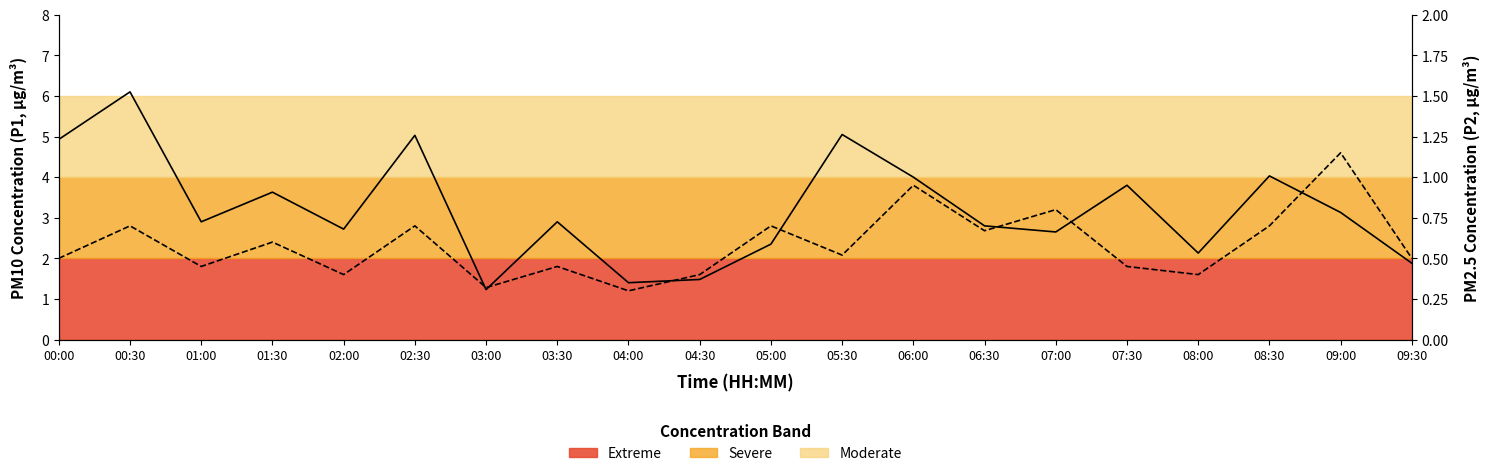

What position from the right is 01:30?

17